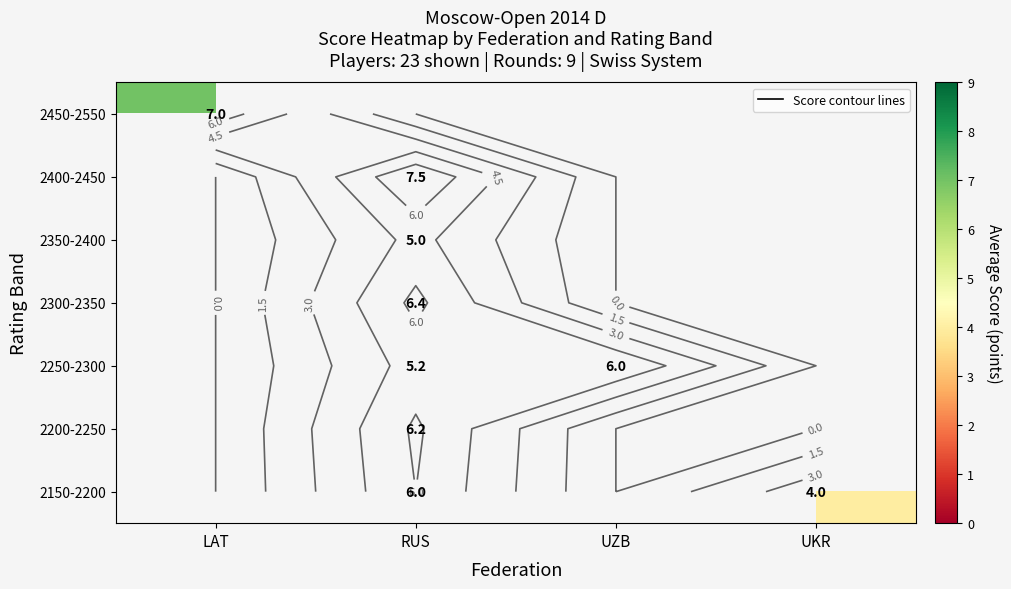

List the labels in order of 2450-2550 value, smallest first.

LAT, RUS, UZB, UKR